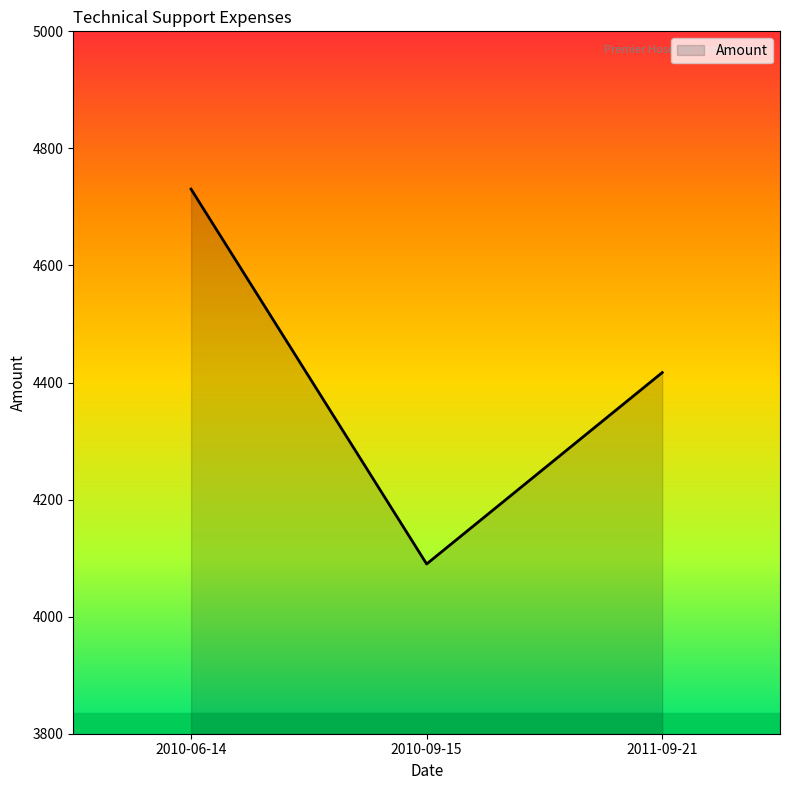

What is the sum of the values at 2011-09-21 and 2010-09-15?

8507.0